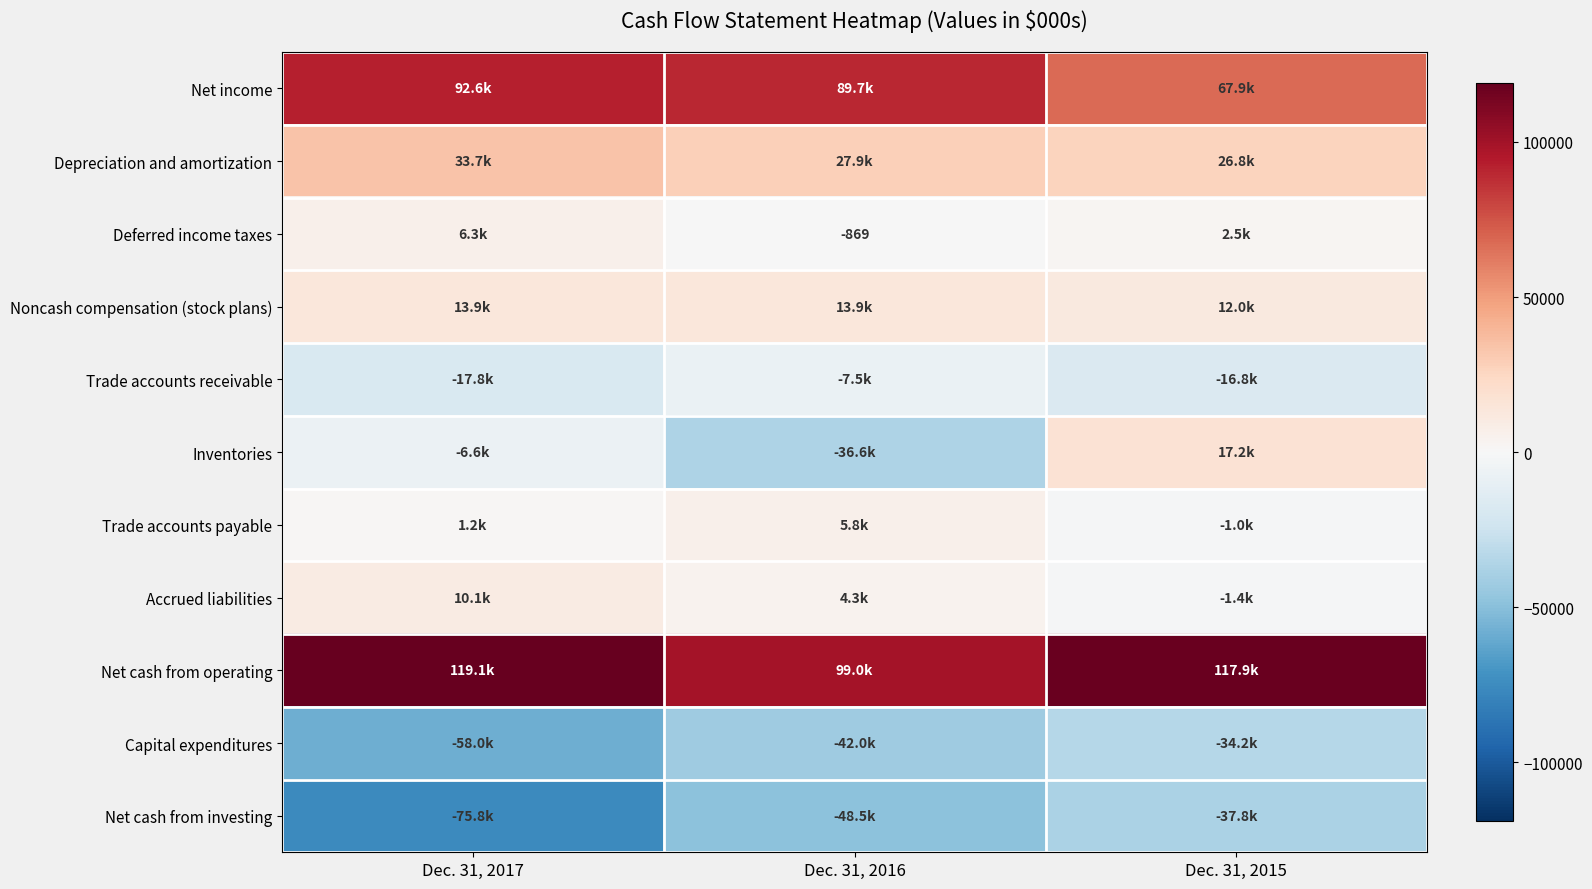

How many Net cash from investing values are between -75815 and -37828?

3